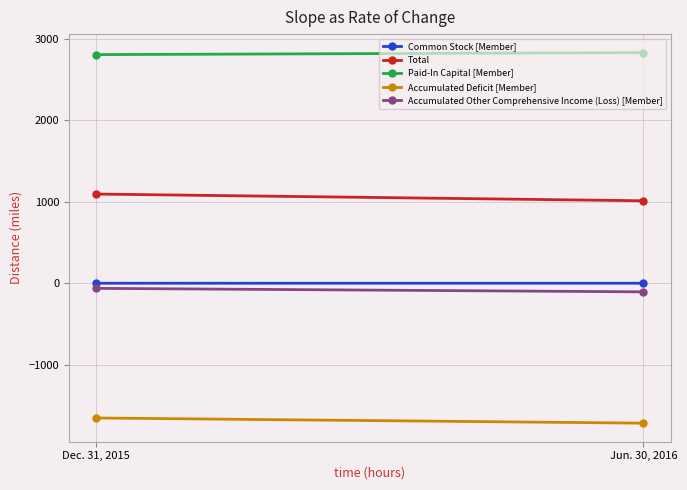

Which series has the widest spread of values?

Total